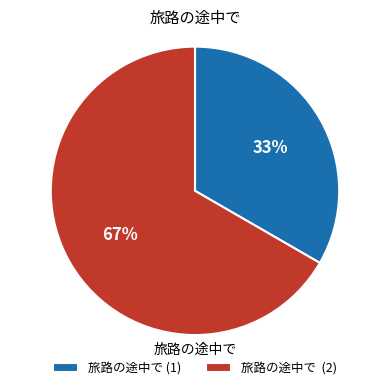

What is the ratio of the value at 旅路の途中で (1) to the value at 旅路の途中で (2)?

0.5